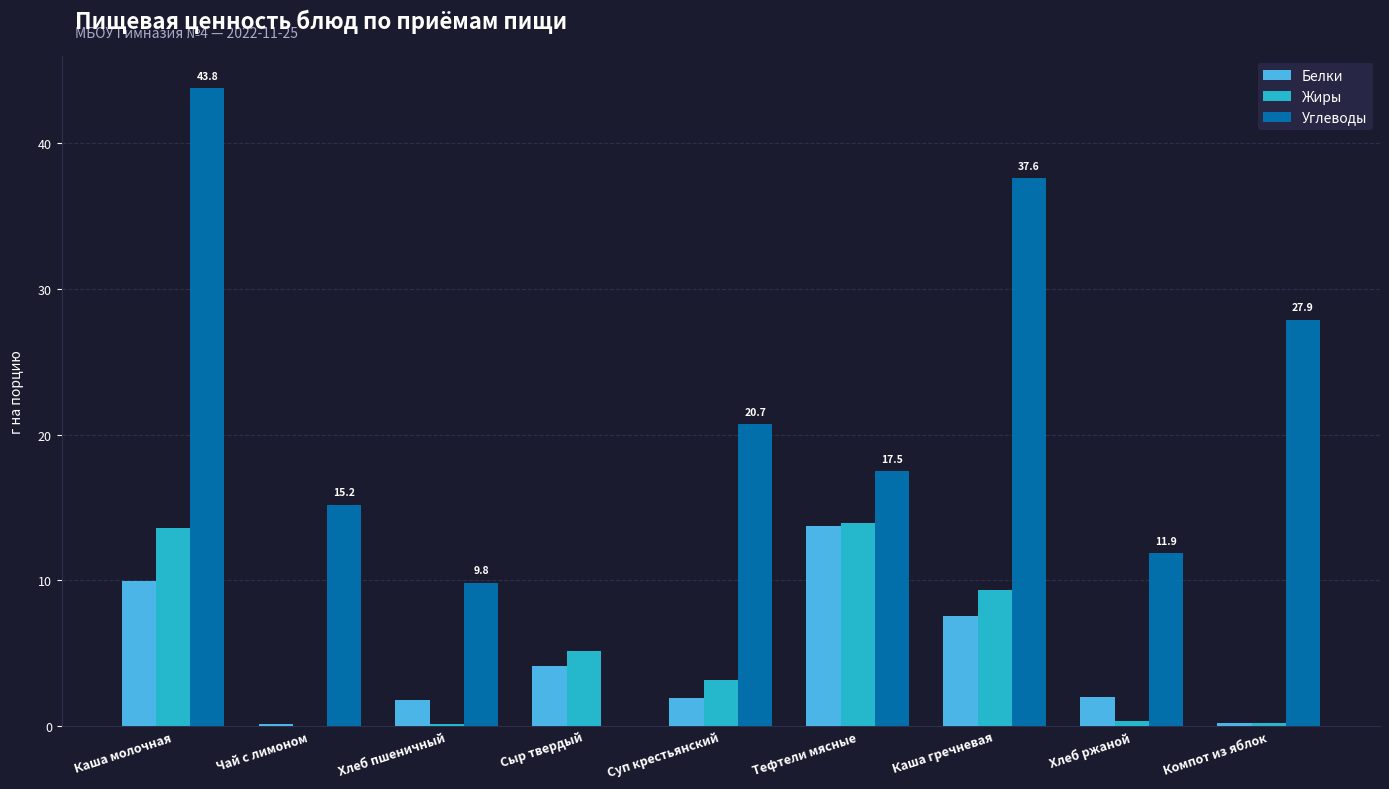

Which series changed the most between Чай с лимоном and Хлеб пшеничный?

Углеводы